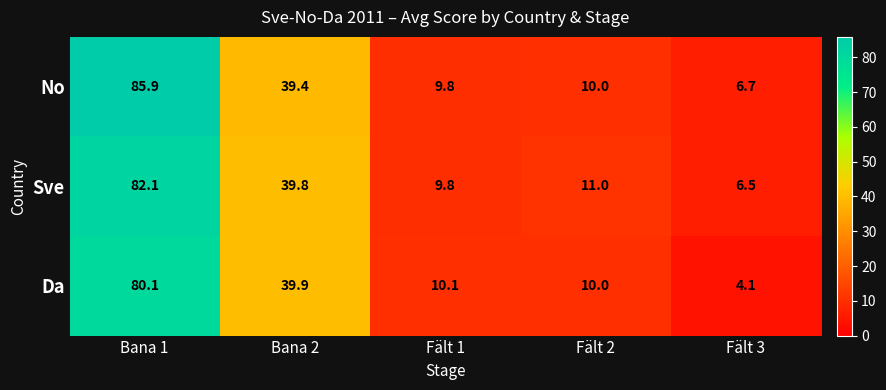

At how many categories does at least one series exceed 55?

1